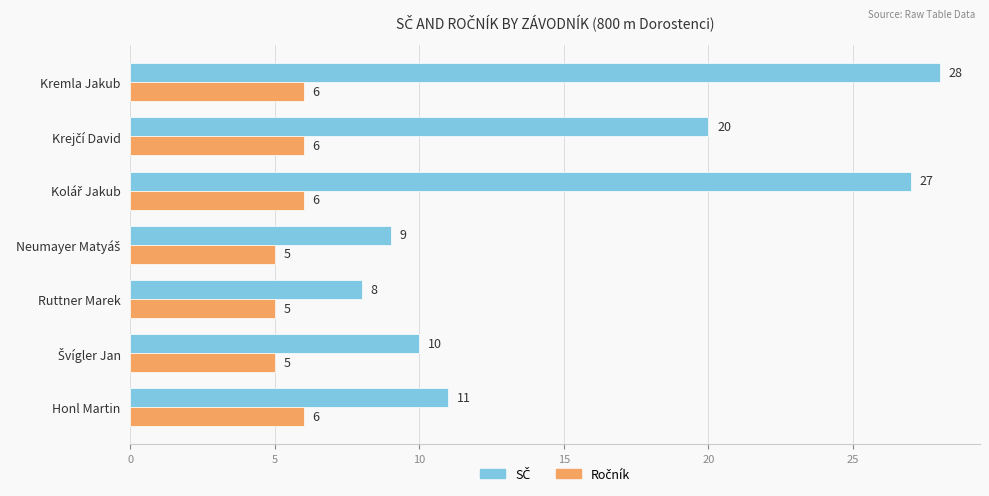

What is the difference between the highest and lowest values at Ruttner Marek?

3